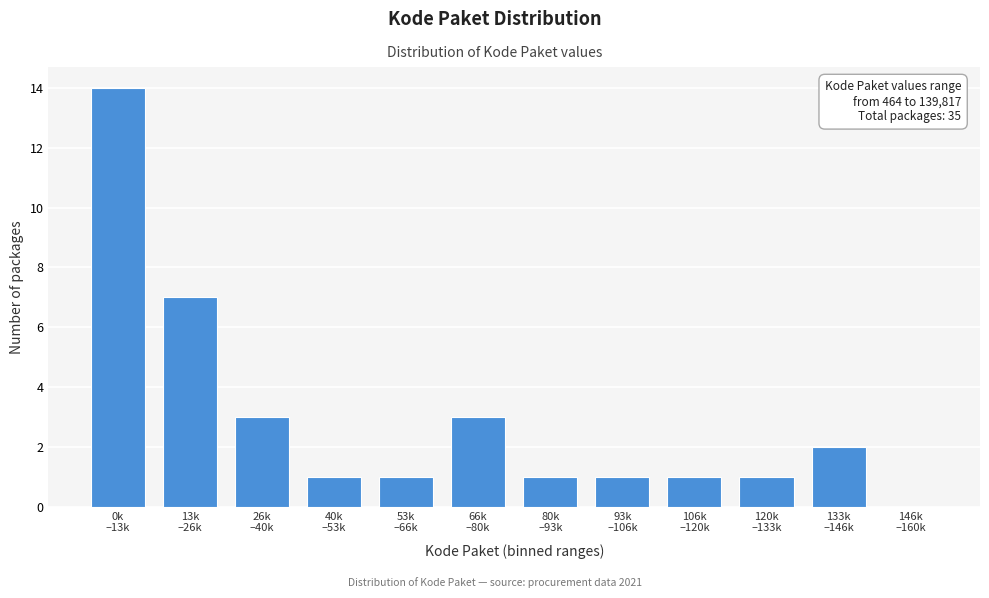

What is the greatest value displayed?

14